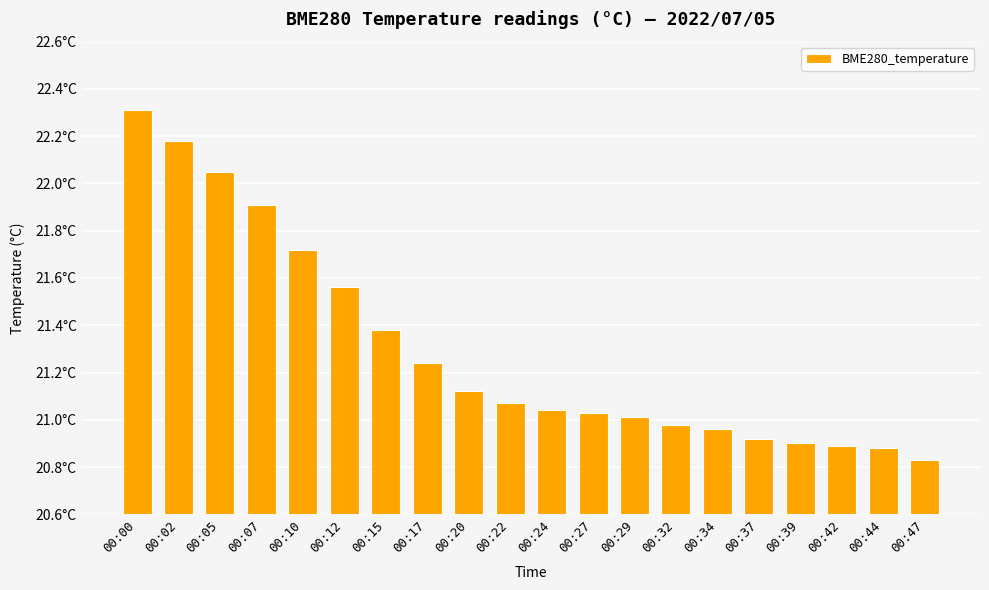

Does the chart contain any negative values?

No